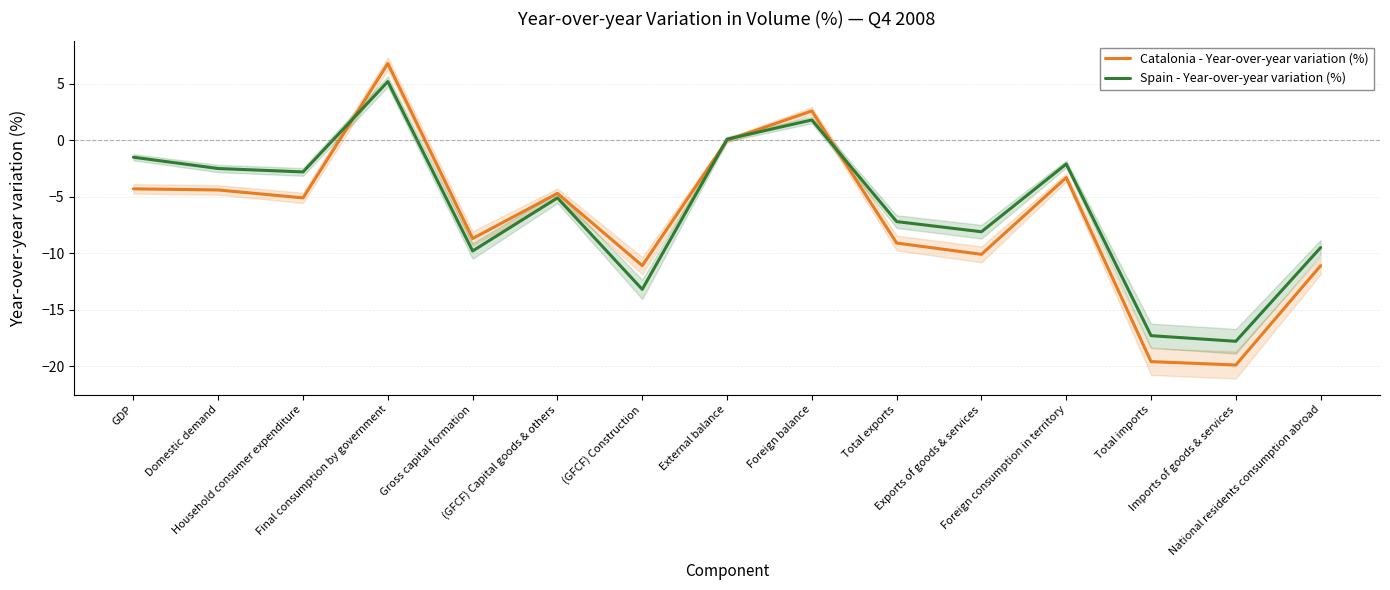

Which series has the largest range (max minus min)?

Catalonia - Year-over-year variation (%)